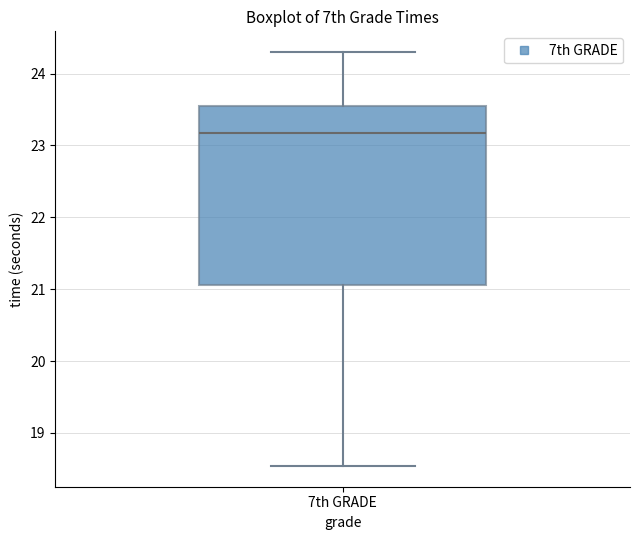

Where does the lower whisker of the box for 7th GRADE end on the y-axis? The values are not printed on the chart, so give them approximately, as read against the axis.

18.5